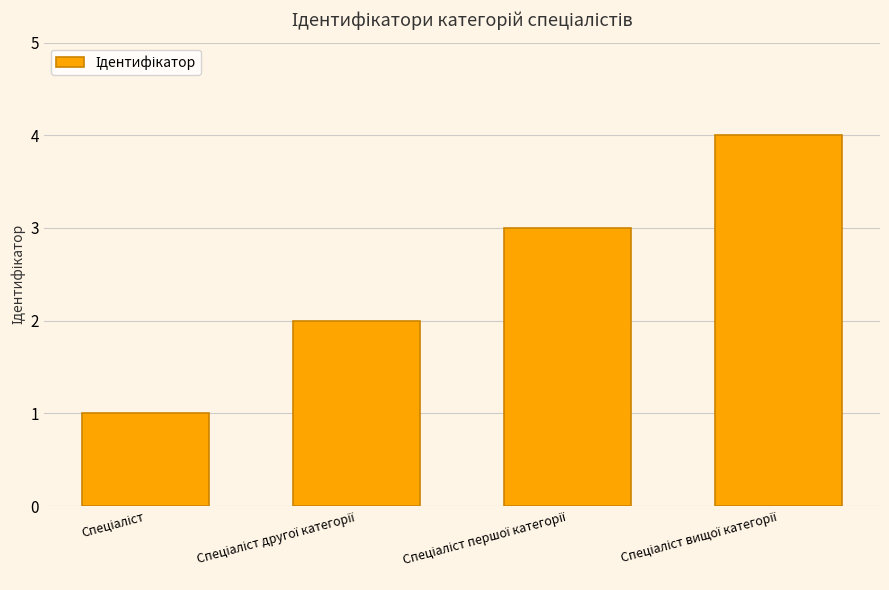

What is the greatest value displayed?

4